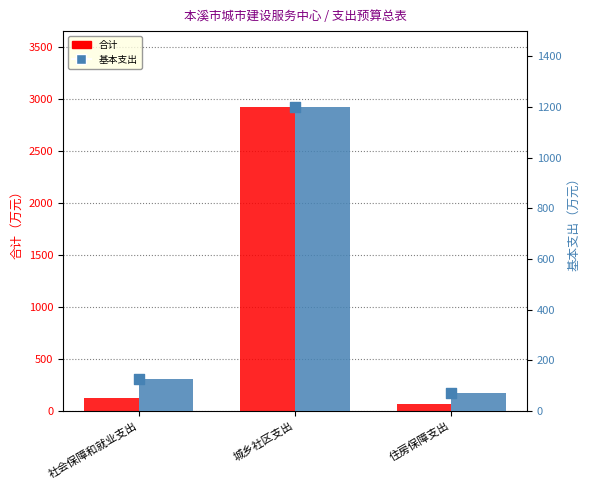

Which series reaches the minimum Y coordinate?

合计